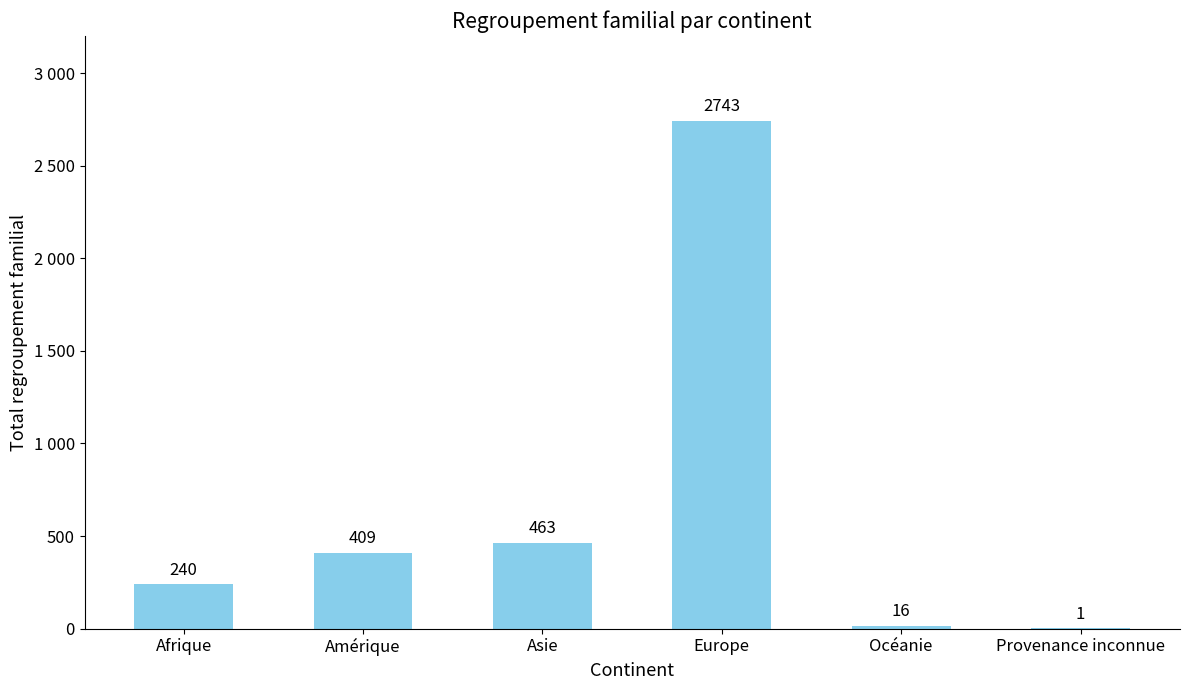

What is the maximum value shown in the chart?

2743